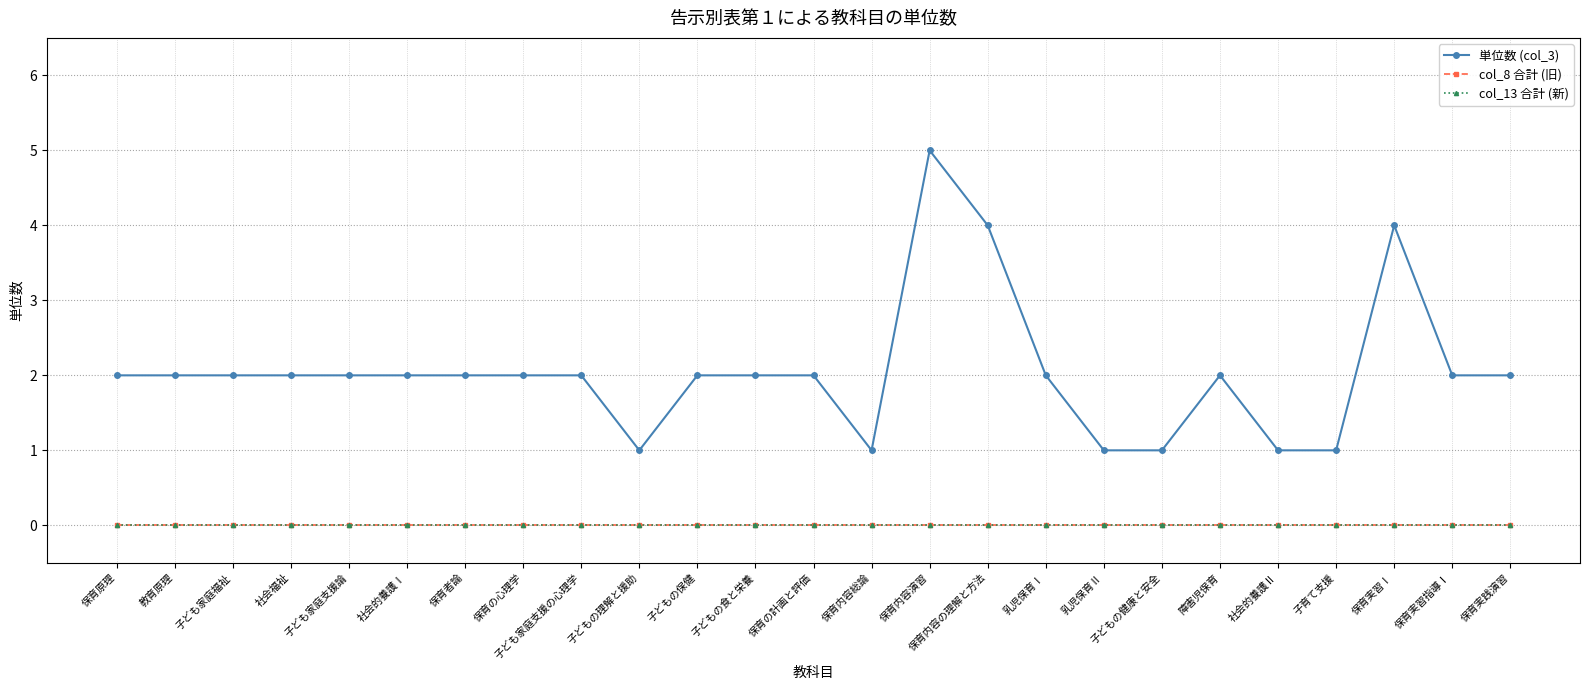

At 社会福祉, list the series in order from smallest to largest.

col_8 合計 (旧), col_13 合計 (新), 単位数 (col_3)